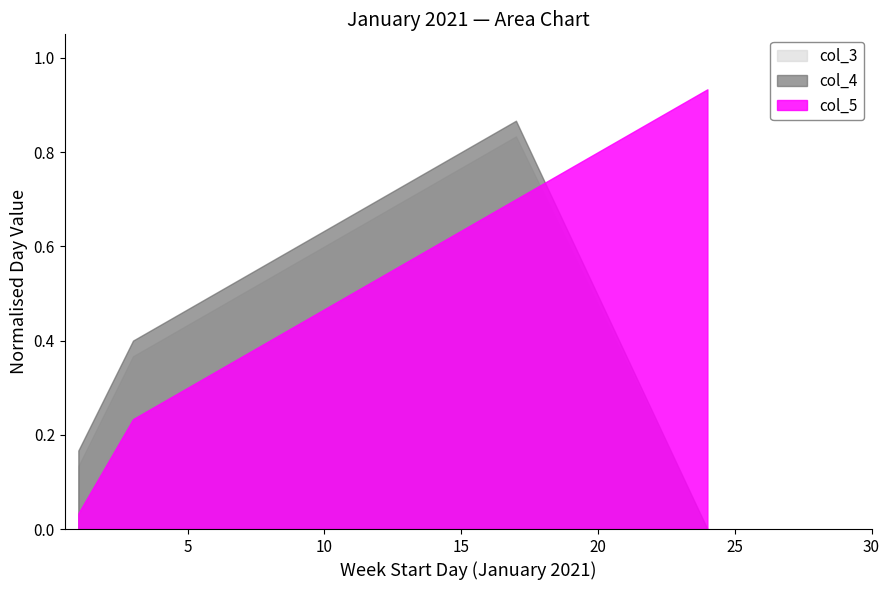

Which series ends up on top after the final intersection of col_5 and col_3?

col_5